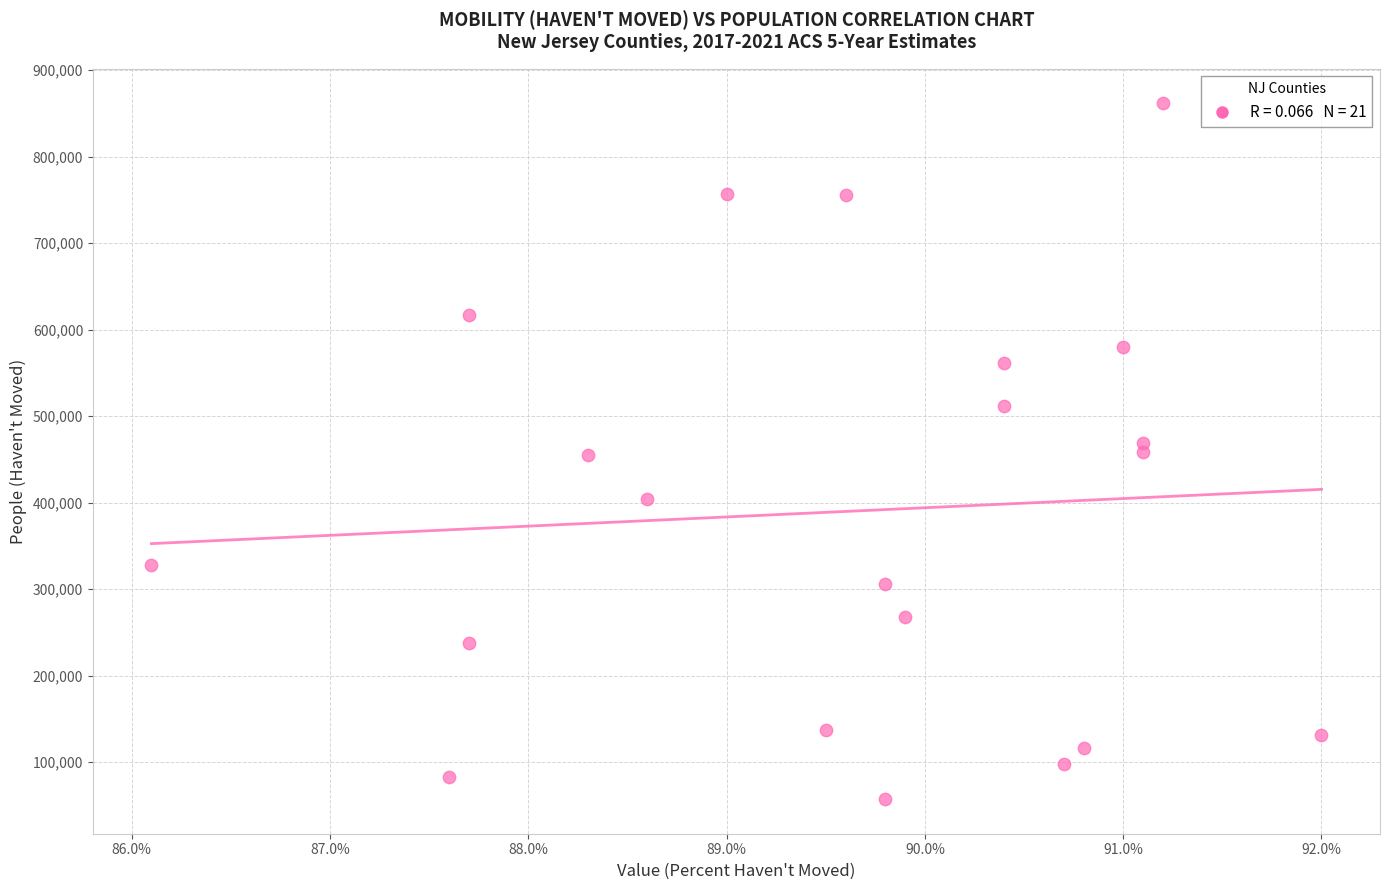

What is the range of Y values (max minus min)?

803789